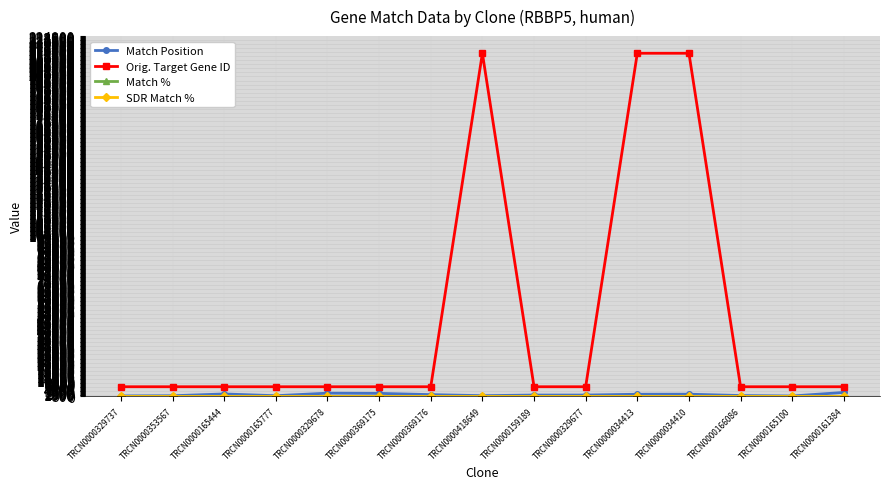

Reading left to right, transcribe all the data shown in this chart.

Match Position: TRCN0000329737=230	TRCN0000353567=325	TRCN0000165444=1443	TRCN0000165777=348	TRCN0000329678=1935	TRCN0000369175=1800	TRCN0000369176=1026	TRCN0000418649=375	TRCN0000159189=757	TRCN0000329677=757	TRCN0000034413=1258	TRCN0000034410=1297	TRCN0000166086=454	TRCN0000165100=180	TRCN0000161384=2384
Orig. Target Gene ID: TRCN0000329737=5929	TRCN0000353567=5929	TRCN0000165444=5929	TRCN0000165777=5929	TRCN0000329678=5929	TRCN0000369175=5929	TRCN0000369176=5929	TRCN0000418649=213464	TRCN0000159189=5929	TRCN0000329677=5929	TRCN0000034413=213464	TRCN0000034410=213464	TRCN0000166086=5929	TRCN0000165100=5929	TRCN0000161384=5929
Match %: TRCN0000329737=100	TRCN0000353567=100	TRCN0000165444=100	TRCN0000165777=100	TRCN0000329678=100	TRCN0000369175=100	TRCN0000369176=100	TRCN0000418649=100	TRCN0000159189=100	TRCN0000329677=100	TRCN0000034413=100	TRCN0000034410=100	TRCN0000166086=100	TRCN0000165100=100	TRCN0000161384=100
SDR Match %: TRCN0000329737=100	TRCN0000353567=100	TRCN0000165444=100	TRCN0000165777=100	TRCN0000329678=100	TRCN0000369175=100	TRCN0000369176=100	TRCN0000418649=100	TRCN0000159189=100	TRCN0000329677=100	TRCN0000034413=100	TRCN0000034410=100	TRCN0000166086=100	TRCN0000165100=100	TRCN0000161384=100